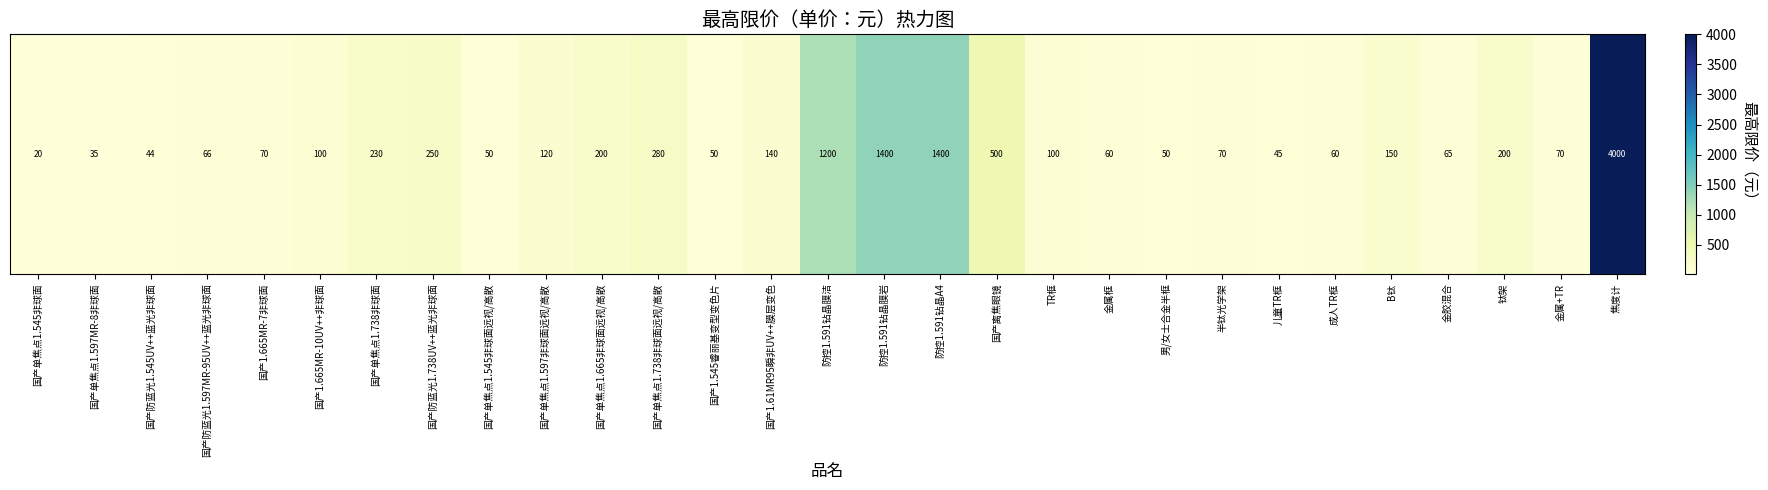

True or false: the data shows 175 at TR框.

False